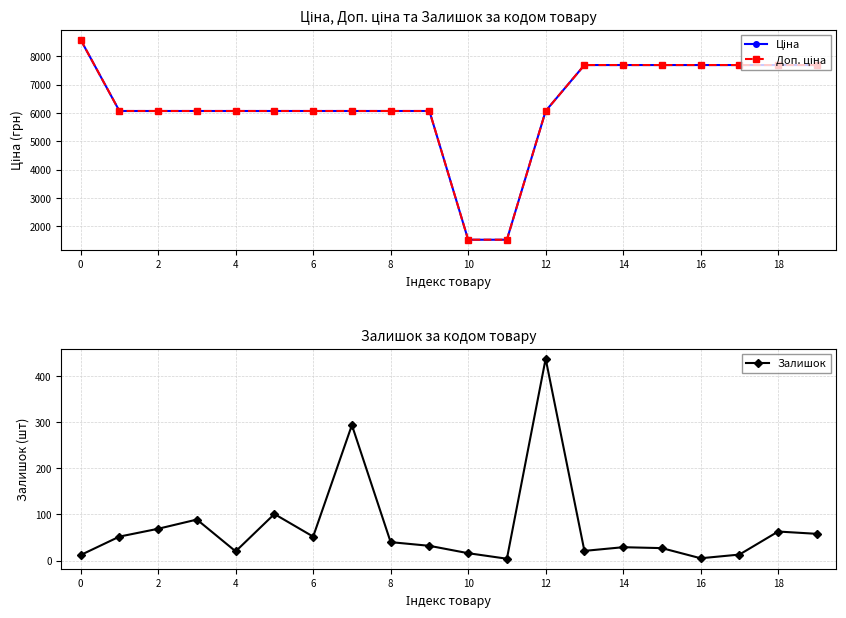

True or false: Залишок has a value of 12 at 0.

True